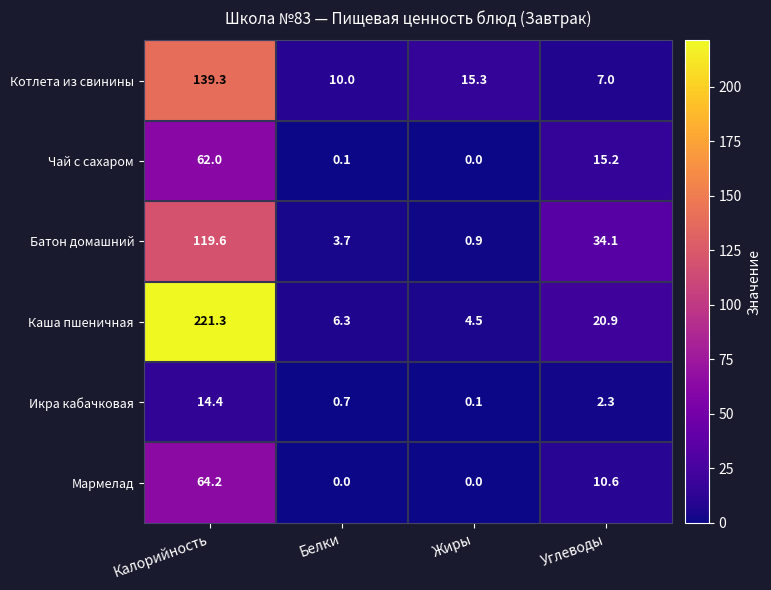

What is the difference between the Котлета из свинины values at Калорийность and Белки?

129.3